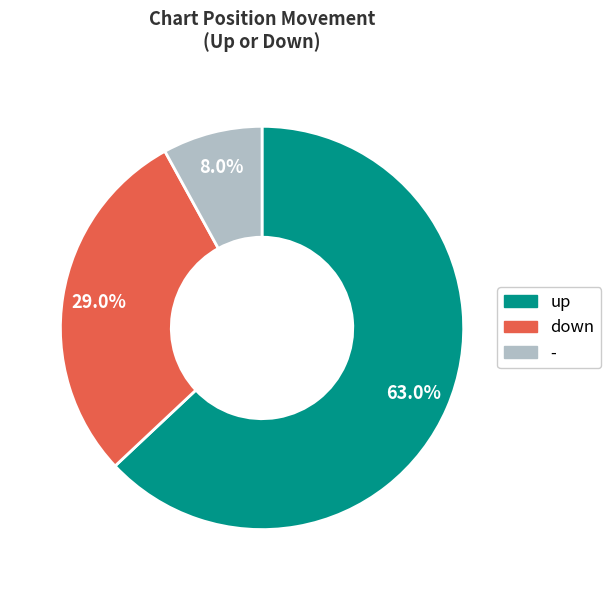

How many segments does this pie chart have?

3